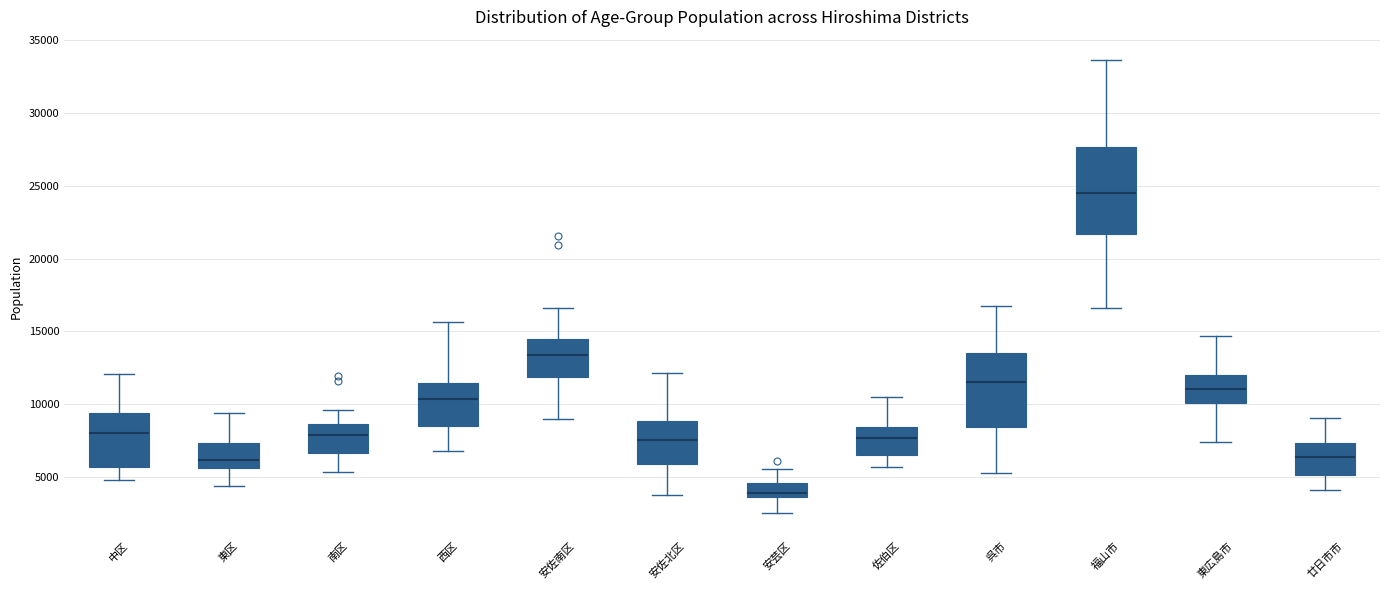

Reading left to right, read every box against the y-axis: the position of its median line, the range the box covers, and the ends of its whiskers. The values are not printed on the chart, so give them approximately, as read against the axis.

中区: median 8000, box 5500 to 9500, whiskers 5000 to 12000
東区: median 6000, box 5500 to 7500, whiskers 4500 to 9500
南区: median 8000, box 6500 to 8500, whiskers 5500 to 9500
西区: median 10500, box 8500 to 11500, whiskers 7000 to 15500
安佐南区: median 13500, box 12000 to 14500, whiskers 9000 to 16500
安佐北区: median 7500, box 6000 to 9000, whiskers 4000 to 12000
安芸区: median 4000, box 3500 to 4500, whiskers 2500 to 5500
佐伯区: median 7500, box 6500 to 8500, whiskers 5500 to 10500
呉市: median 11500, box 8500 to 13500, whiskers 5000 to 16500
福山市: median 24500, box 21500 to 27500, whiskers 16500 to 33500
東広島市: median 11000, box 10000 to 12000, whiskers 7500 to 14500
廿日市市: median 6500, box 5000 to 7500, whiskers 4000 to 9000